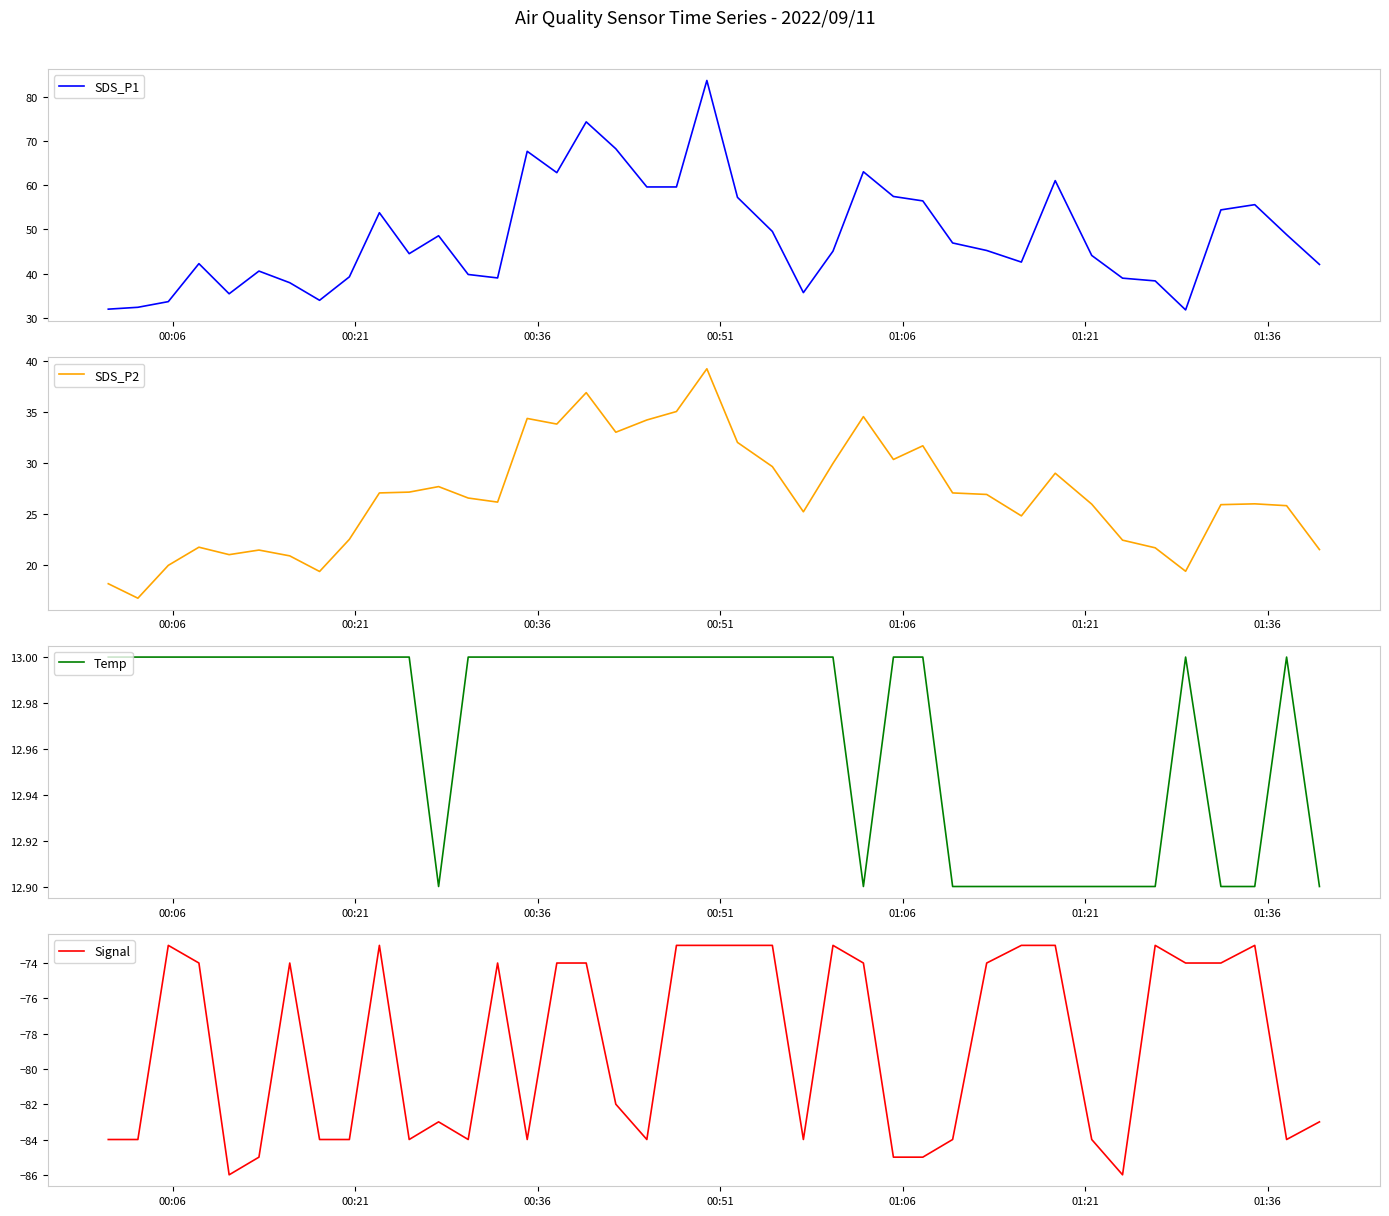

What is the highest value of the Signal series?

-73